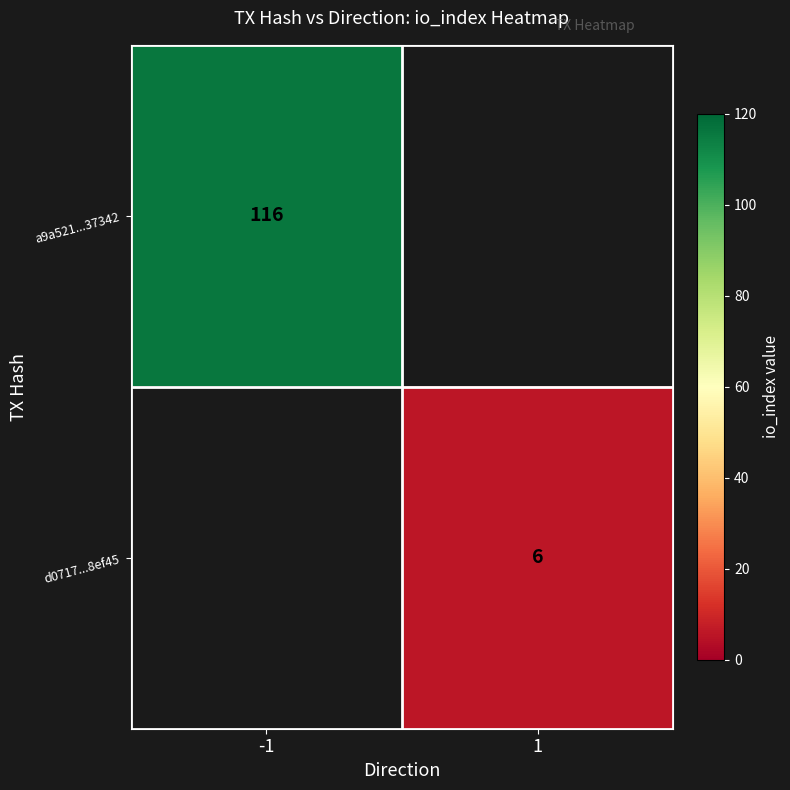

Which has a higher value, 1 or -1?

-1